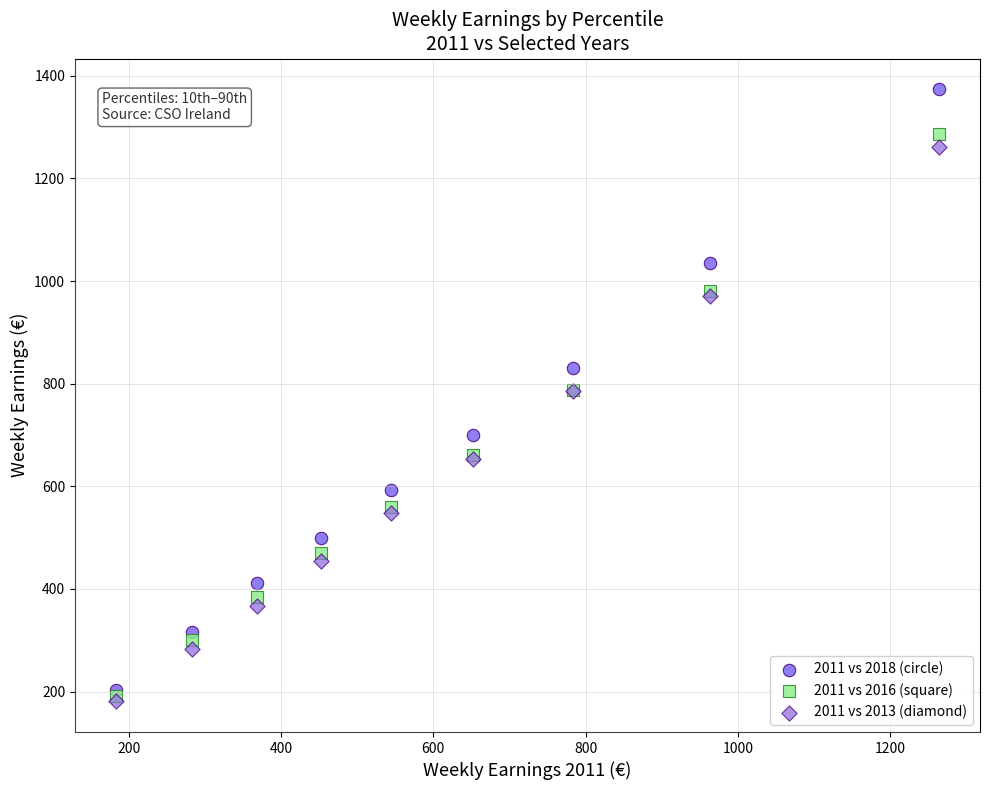

In the 2011 vs 2013 (diamond) series, what Y value is closest to 721?

786.4